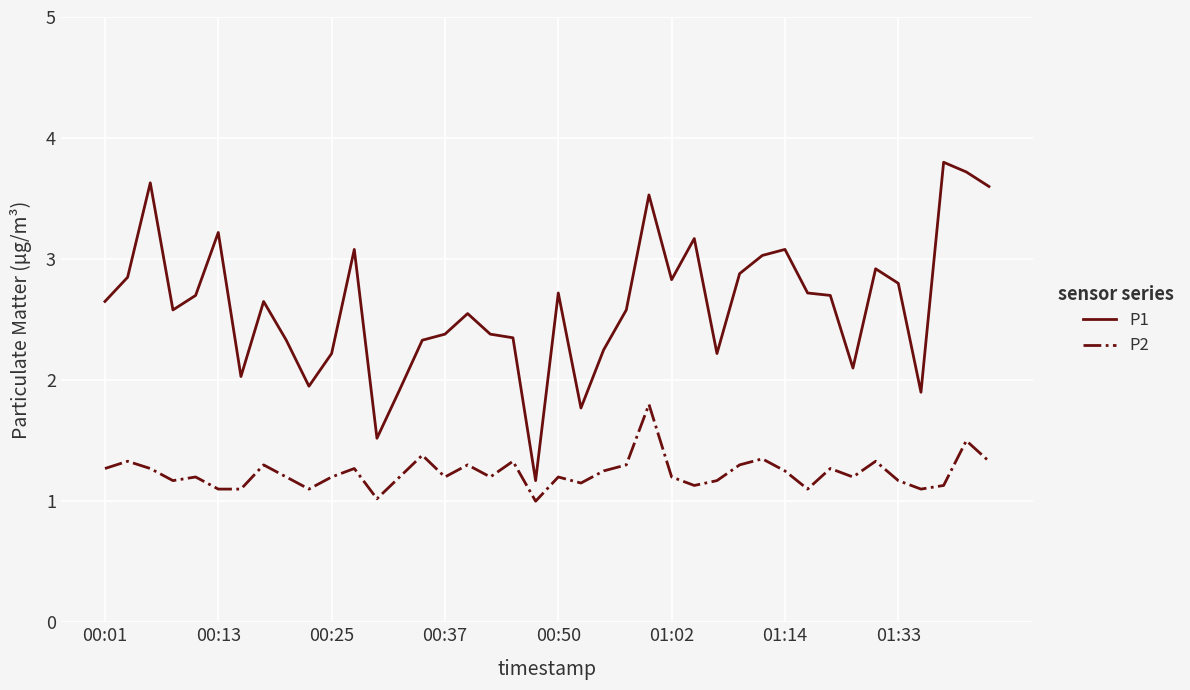

What is the smallest value displayed?

1.0